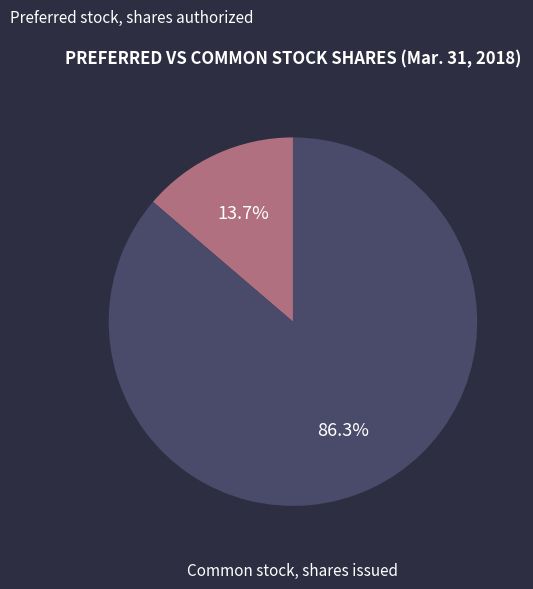

Does any single category account for the majority?

Yes